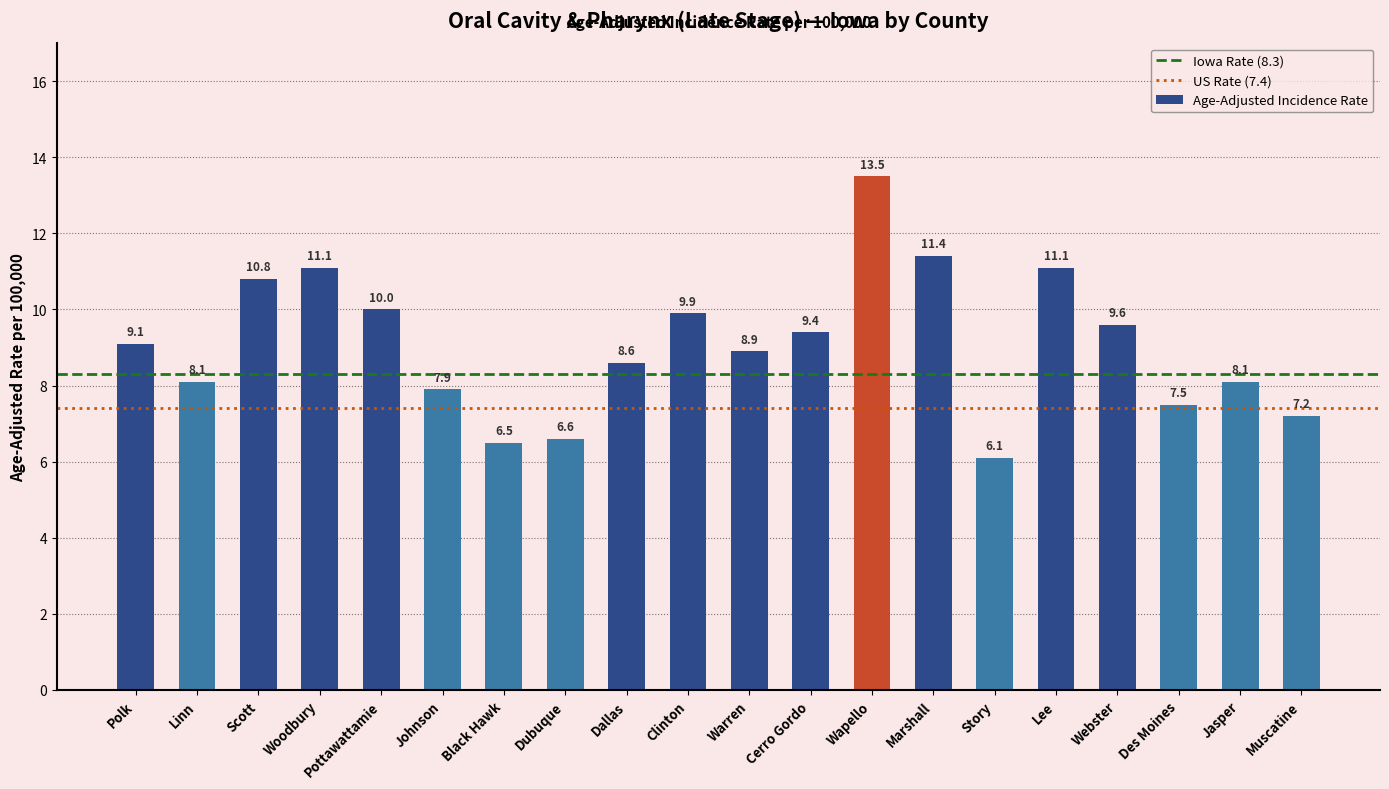

How many bars are there in total?

20